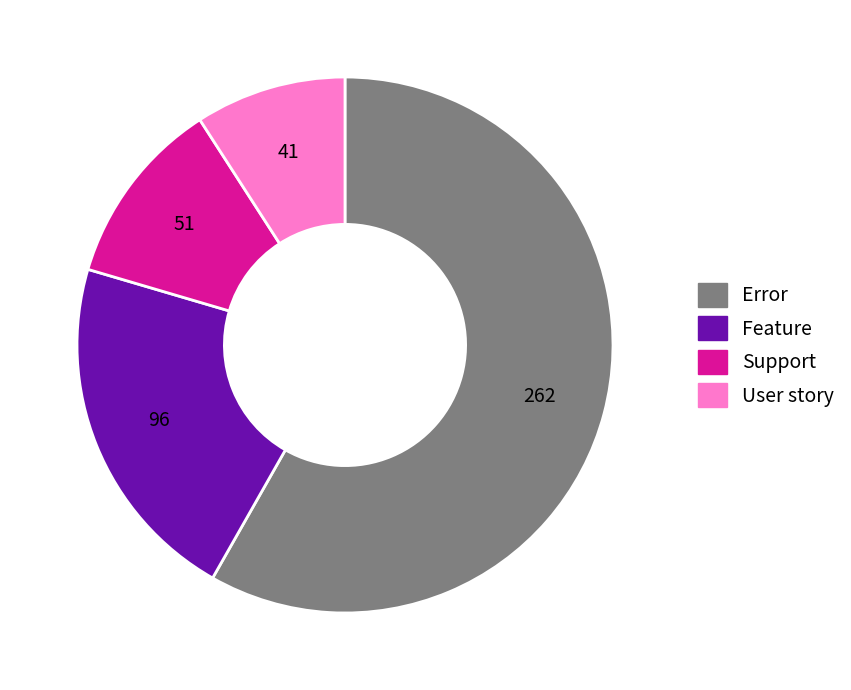

Is it true that Feature is 21% of the pie?

True